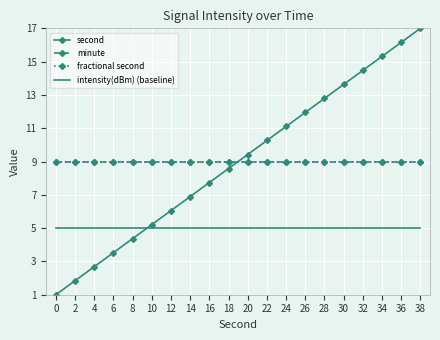

Which series ends up on top after the final intersection of minute and second?

second